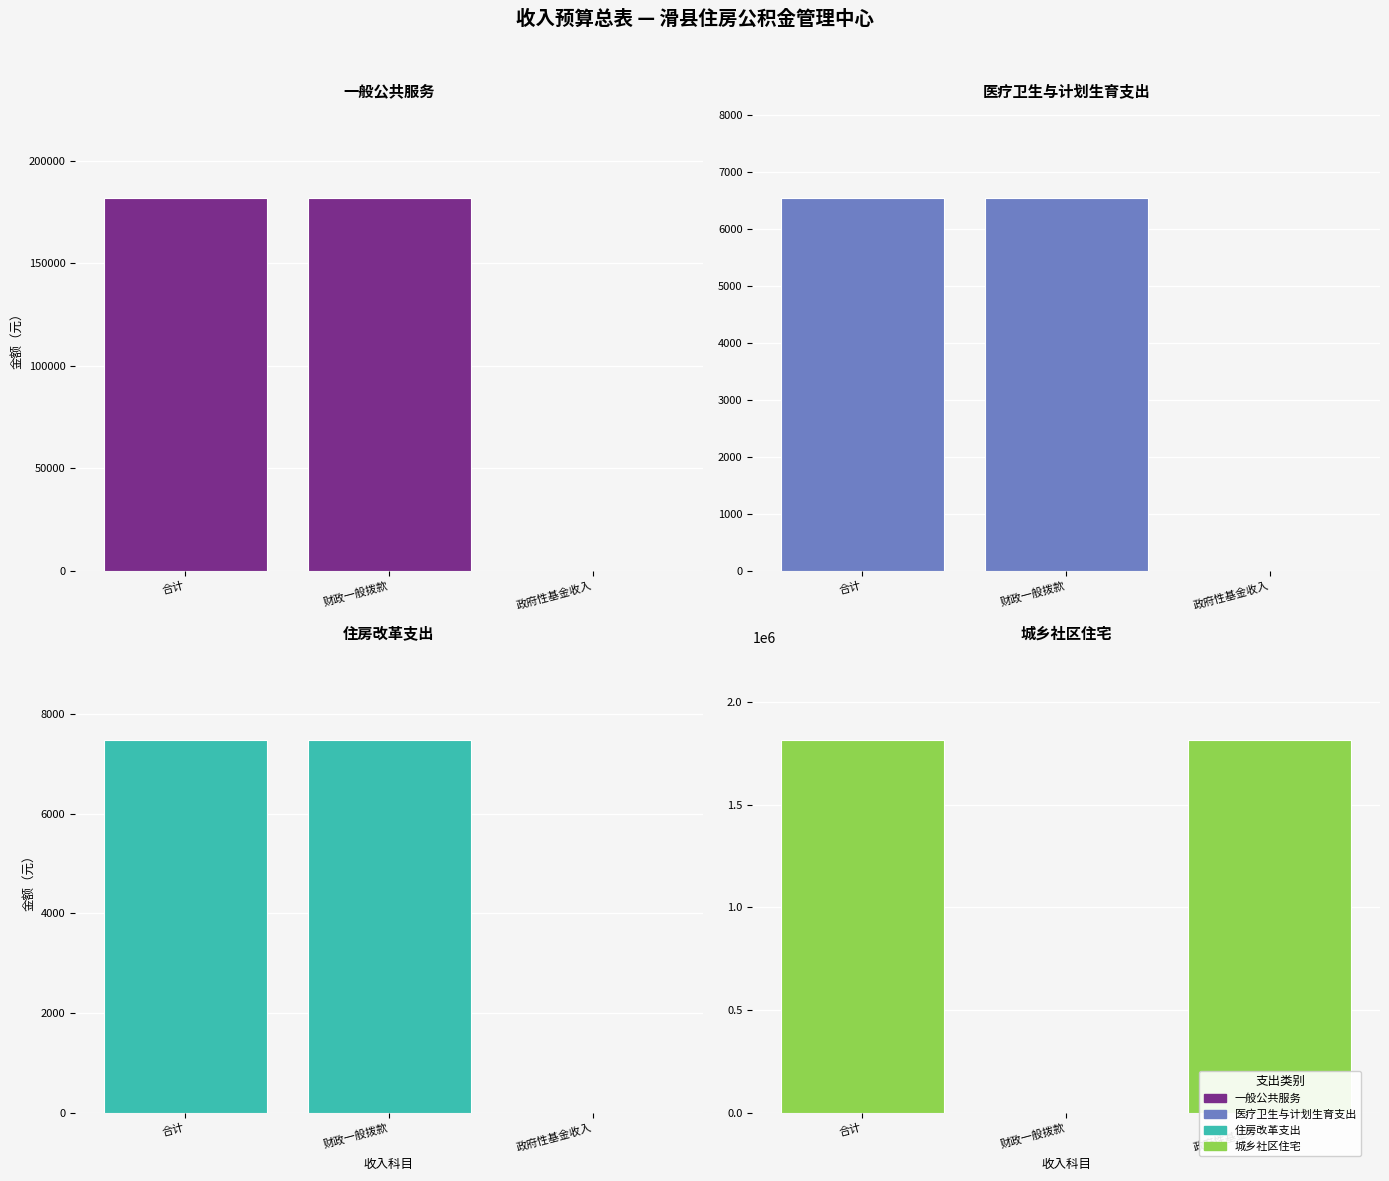

What is the sum of the 住房改革支出 values at 政府性基金收入 and 财政一般拨款?

7477